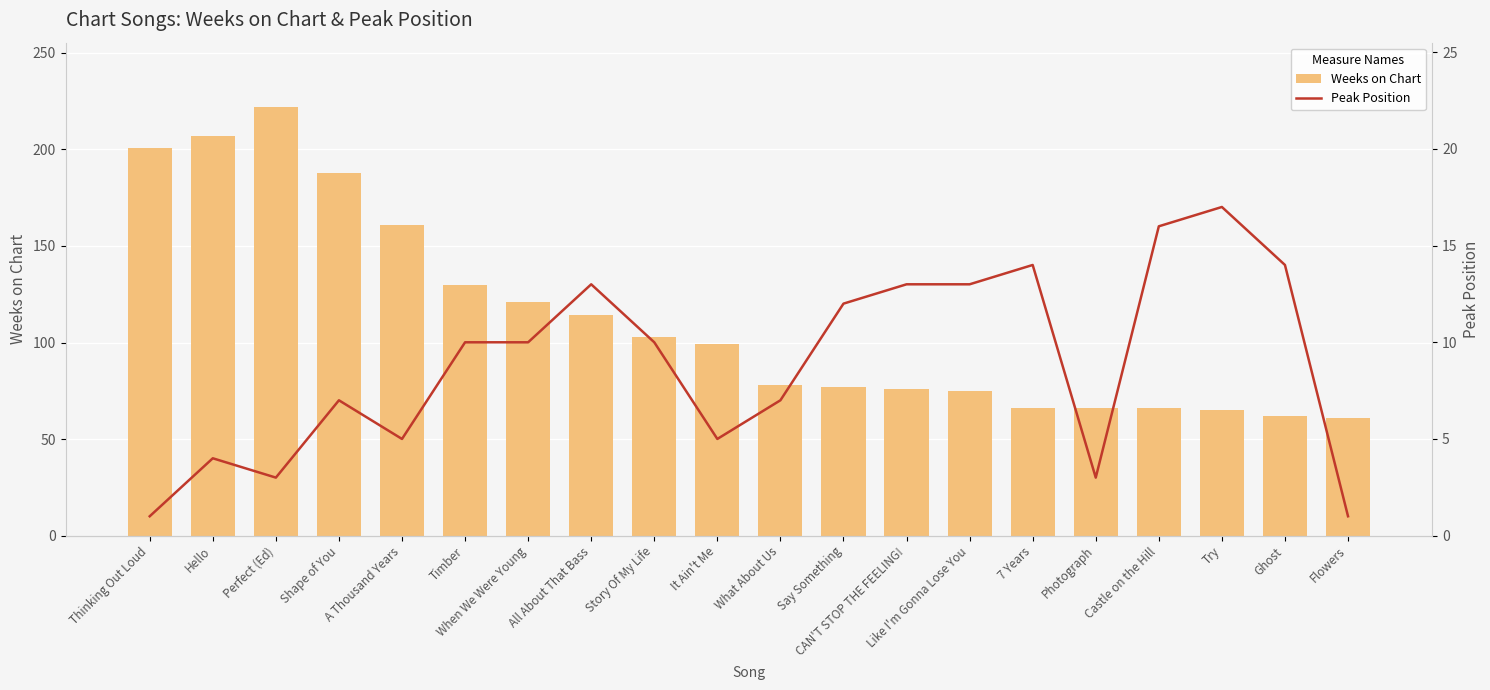

Which category has the lowest value in the Weeks on Chart series?

Flowers